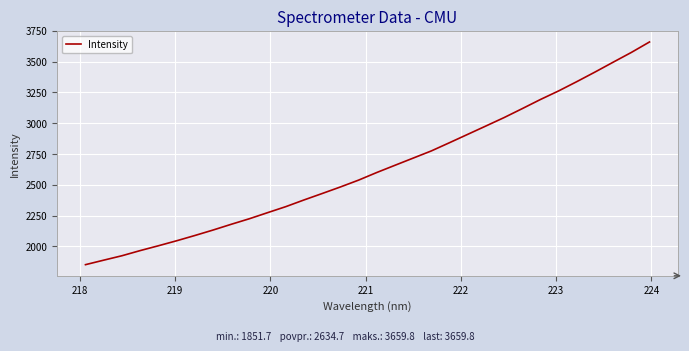

What is the difference between the maximum and minimum values?

1808.1